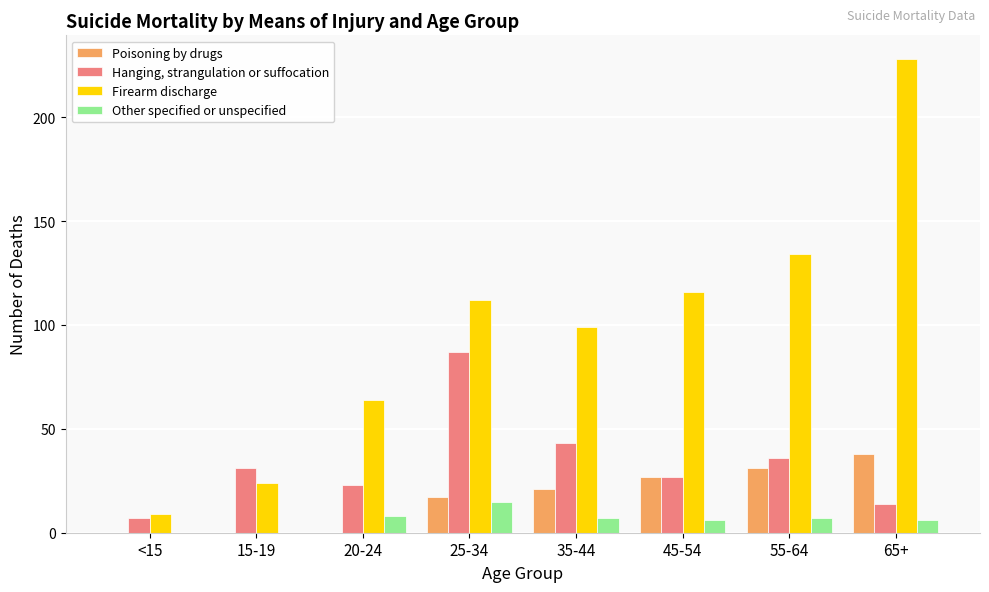

What is the sum of all Poisoning by drugs values?

134